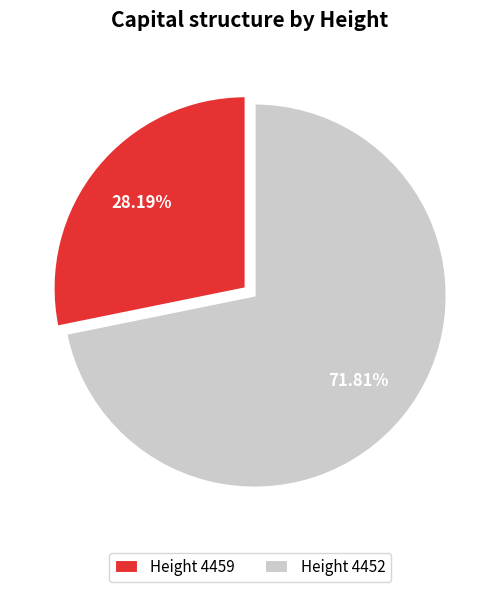

Is there a majority slice in this chart?

Yes